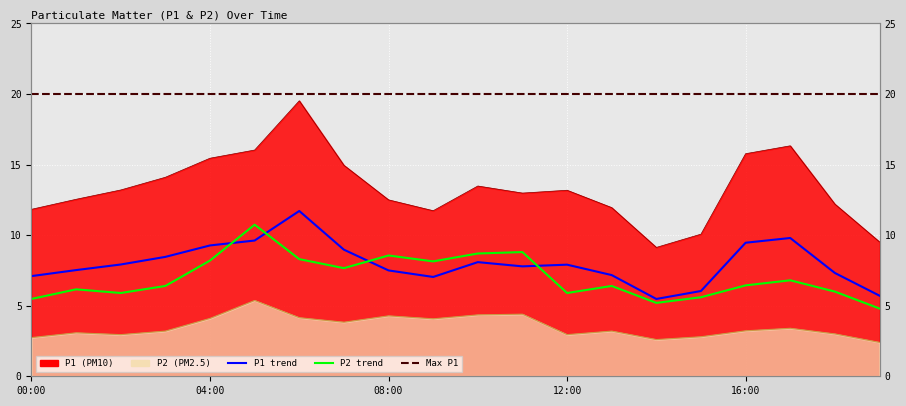

True or false: P1 has more than 0 interior local peaks.

True